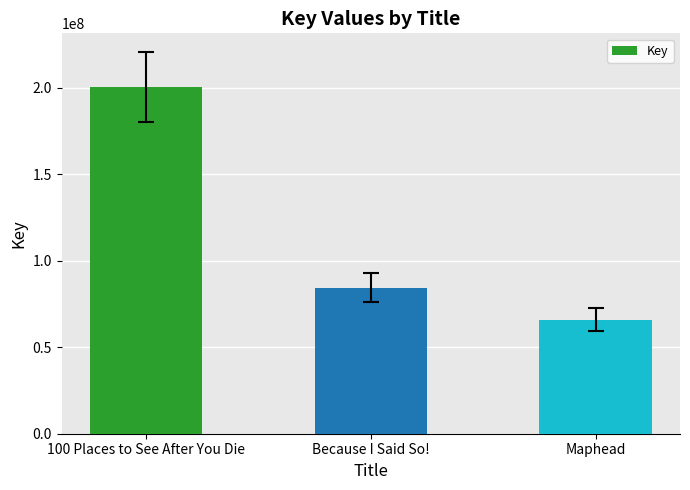

Where does the data first go above 84474469?

100 Places to See After You Die